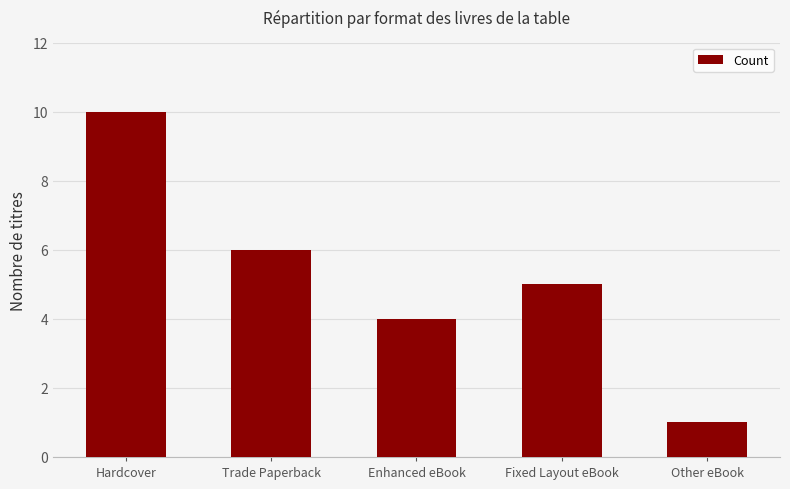

What is the value of the 2nd bar from the left?

6